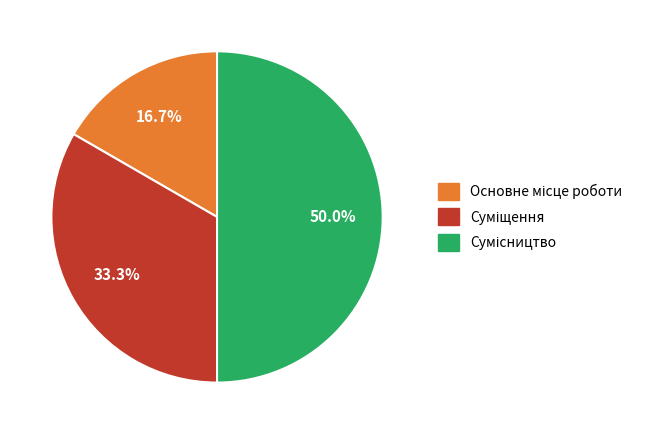

How many segments does this pie chart have?

3